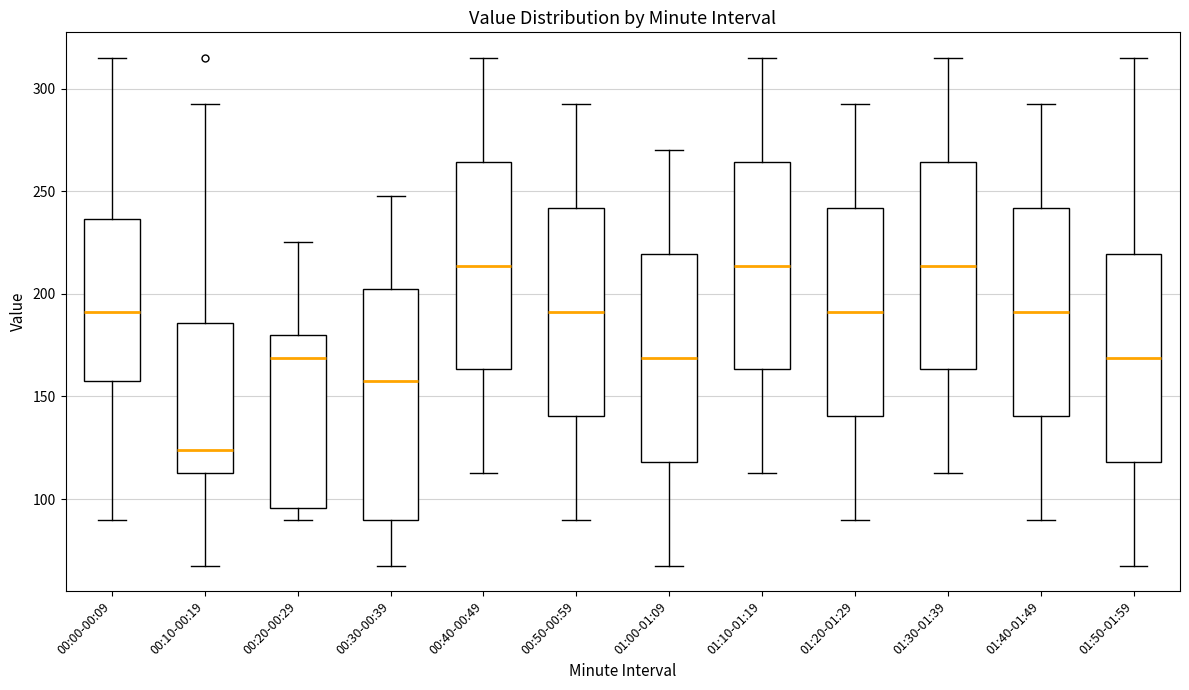

Reading left to right, transcribe this box plot: for each box, give where its median line is, the range the box spans, and where its two whiskers end, as read against the y-axis. The values are not printed on the chart, so give them approximately, as read against the axis.

00:00-00:09: median 190, box 160 to 235, whiskers 90 to 315
00:10-00:19: median 125, box 115 to 185, whiskers 70 to 295
00:20-00:29: median 170, box 95 to 180, whiskers 90 to 225
00:30-00:39: median 160, box 90 to 205, whiskers 70 to 250
00:40-00:49: median 215, box 165 to 265, whiskers 115 to 315
00:50-00:59: median 190, box 140 to 240, whiskers 90 to 295
01:00-01:09: median 170, box 120 to 220, whiskers 70 to 270
01:10-01:19: median 215, box 165 to 265, whiskers 115 to 315
01:20-01:29: median 190, box 140 to 240, whiskers 90 to 295
01:30-01:39: median 215, box 165 to 265, whiskers 115 to 315
01:40-01:49: median 190, box 140 to 240, whiskers 90 to 295
01:50-01:59: median 170, box 120 to 220, whiskers 70 to 315